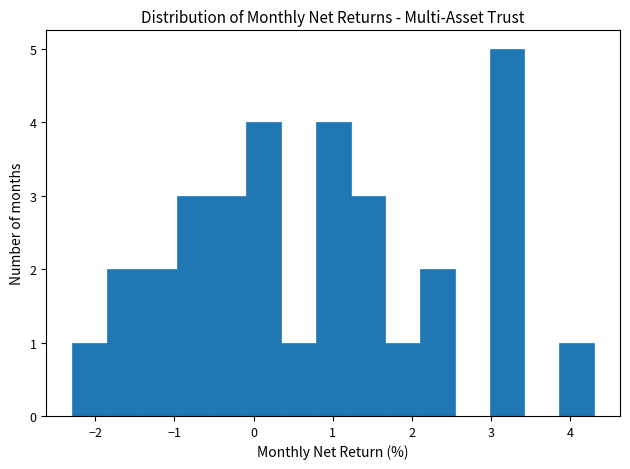

Reading left to right, list every bar in this chart as the range it spans on the x-axis followed by its height. Neither the bar edges nor the heights are printed on the chart, so give them approximately, as read against the axes.

-2.3 to -1.9: 1
-1.9 to -1.4: 2
-1.4 to -1.0: 2
-1.0 to -0.5: 3
-0.5 to -0.1: 3
-0.1 to 0.3: 4
0.3 to 0.8: 1
0.8 to 1.2: 4
1.2 to 1.7: 3
1.7 to 2.1: 1
2.1 to 2.5: 2
2.5 to 3.0: 0
3.0 to 3.4: 5
3.4 to 3.9: 0
3.9 to 4.3: 1